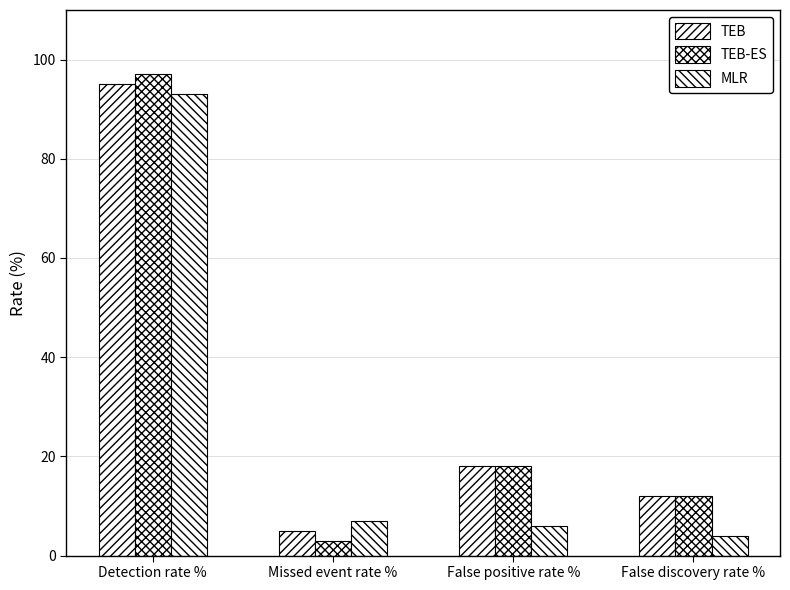

Reading left to right, list all the values displayed in this chart.

TEB: Detection rate %=95	Missed event rate %=5	False positive rate %=18	False discovery rate %=12
TEB-ES: Detection rate %=97	Missed event rate %=3	False positive rate %=18	False discovery rate %=12
MLR: Detection rate %=93	Missed event rate %=7	False positive rate %=6	False discovery rate %=4